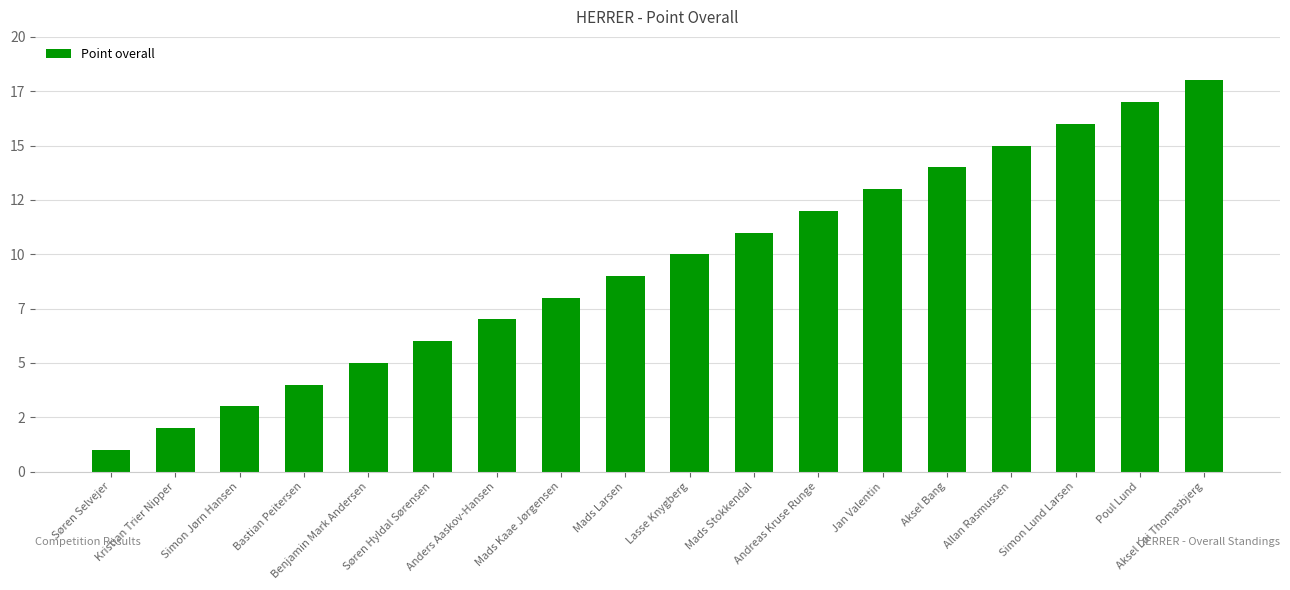

What is the change in value from Mads Larsen to Andreas Kruse Runge?

+3